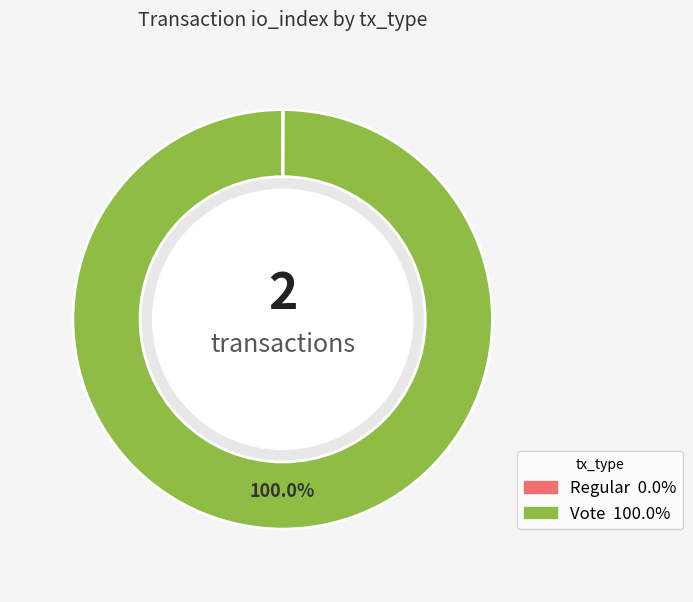

Is Vote the majority of the pie?

Yes